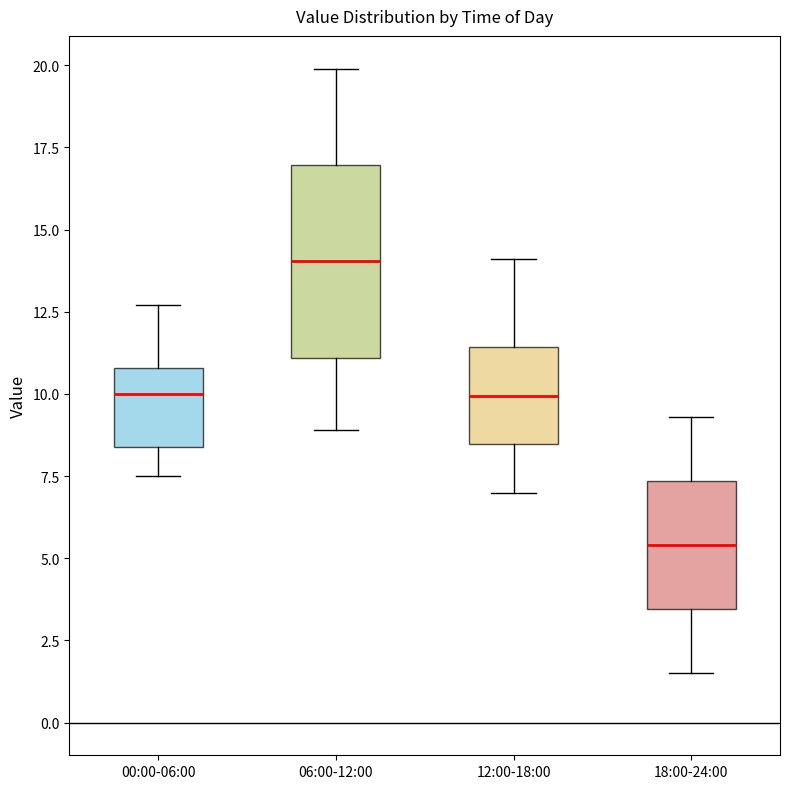

Reading left to right, transcribe this box plot: for each box, give where its median line is, the range the box spans, and where its two whiskers end, as read against the y-axis. The values are not printed on the chart, so give them approximately, as read against the axis.

00:00-06:00: median 10.0, box 8.5 to 11.0, whiskers 7.5 to 12.5
06:00-12:00: median 14.0, box 11.0 to 17.0, whiskers 9.0 to 20.0
12:00-18:00: median 10.0, box 8.5 to 11.5, whiskers 7.0 to 14.0
18:00-24:00: median 5.5, box 3.5 to 7.5, whiskers 1.5 to 9.5